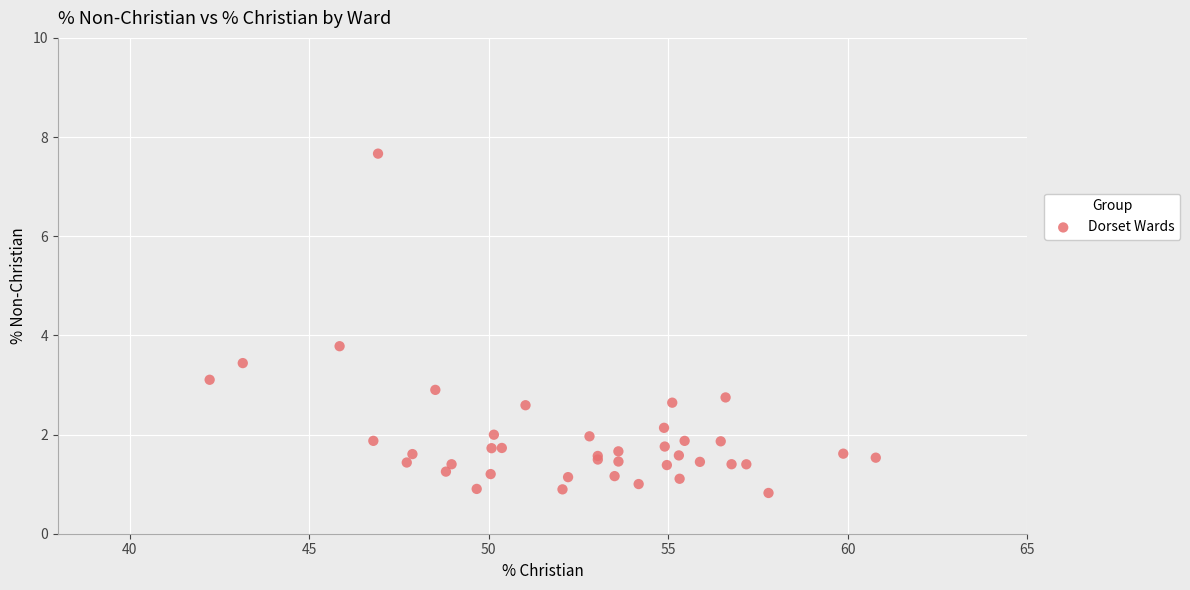

What Y value in the scatter plot is closest to 4?

3.8